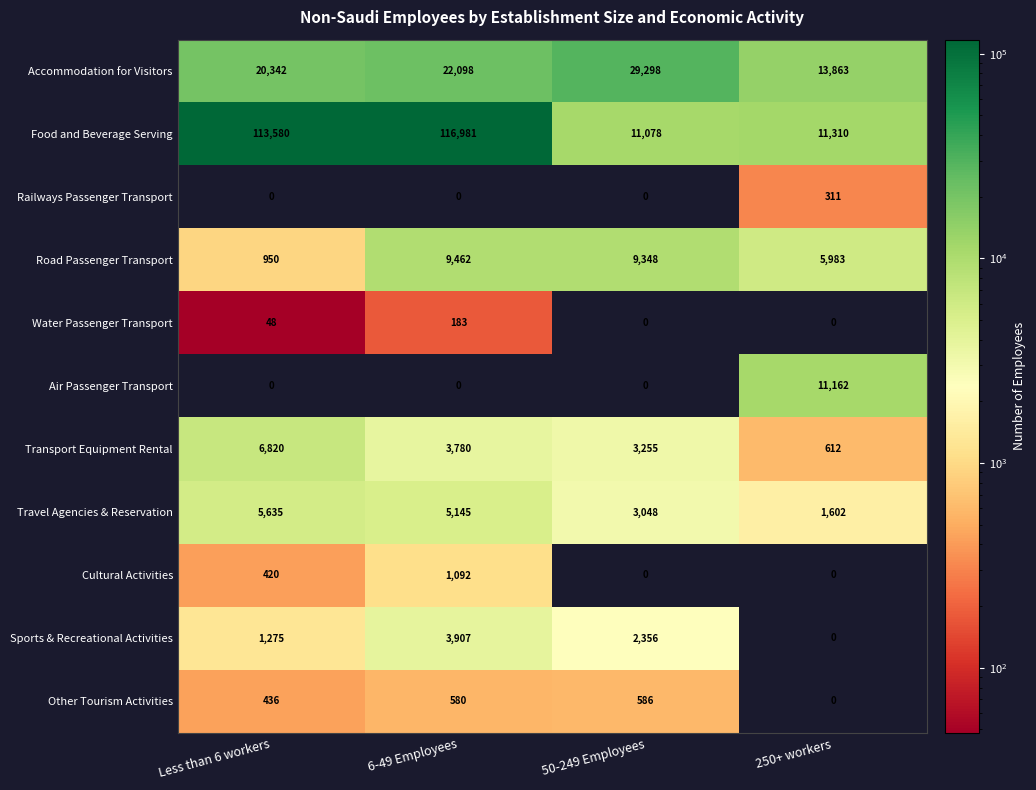

What is the total value across all series at 250+ workers?

44843